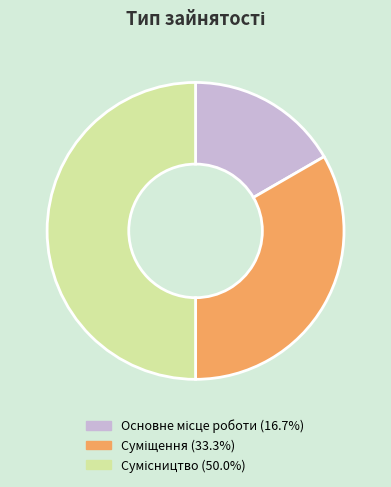

To the nearest percent, what percentage of the pie is Основне місце роботи?

17%